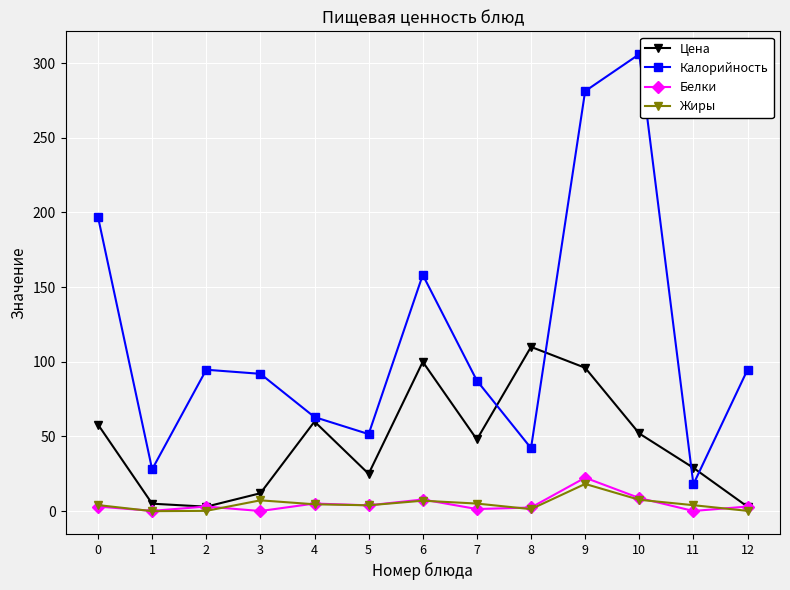

The value of Калорийность at 7 is 87.4. True or false?

True